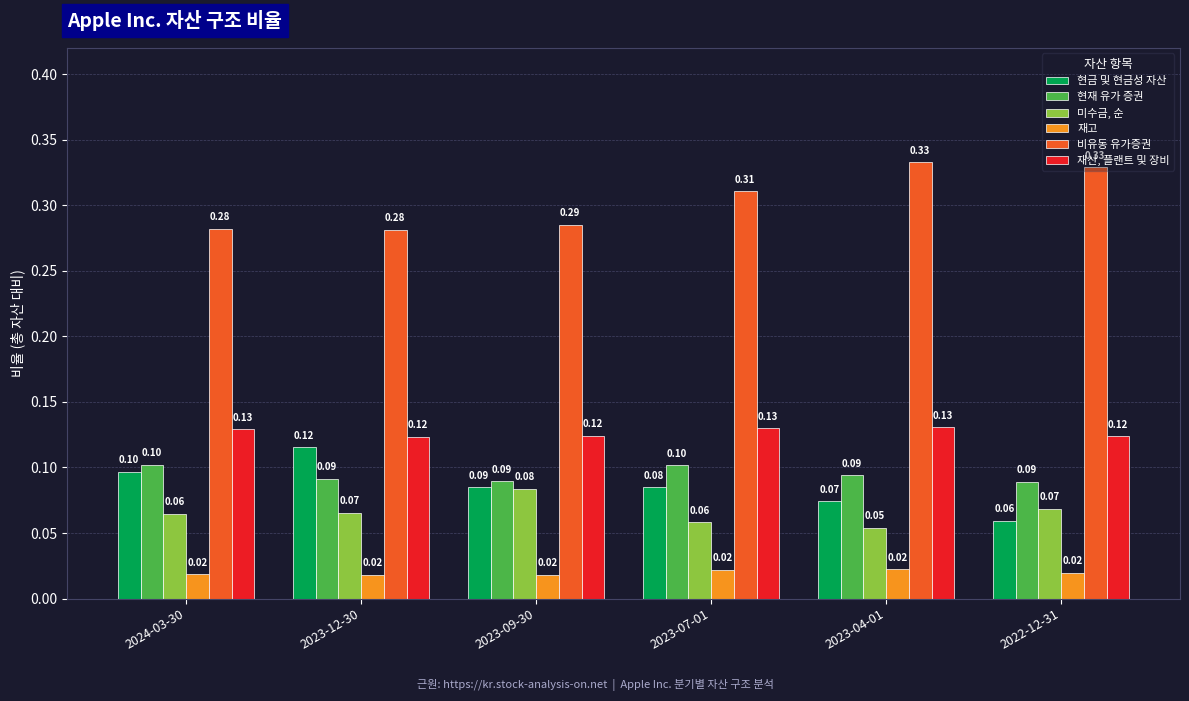

What is the lowest value of the 현금 및 현금성 자산 series?

0.1